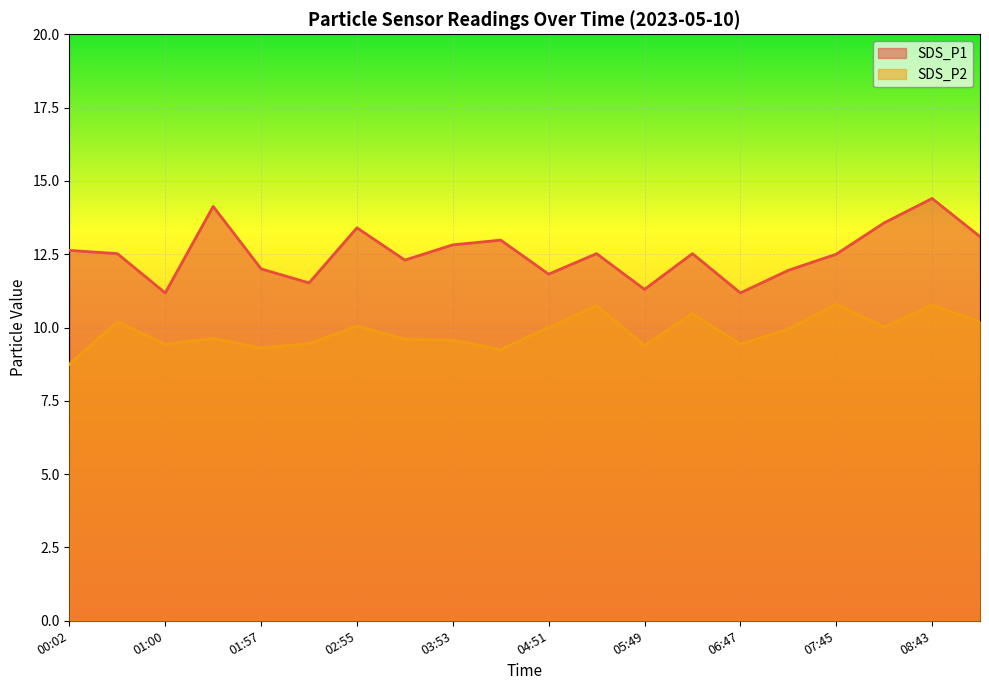

Is the value of SDS_P2 at 04:22 greater than the value of SDS_P1 at 04:22?

No